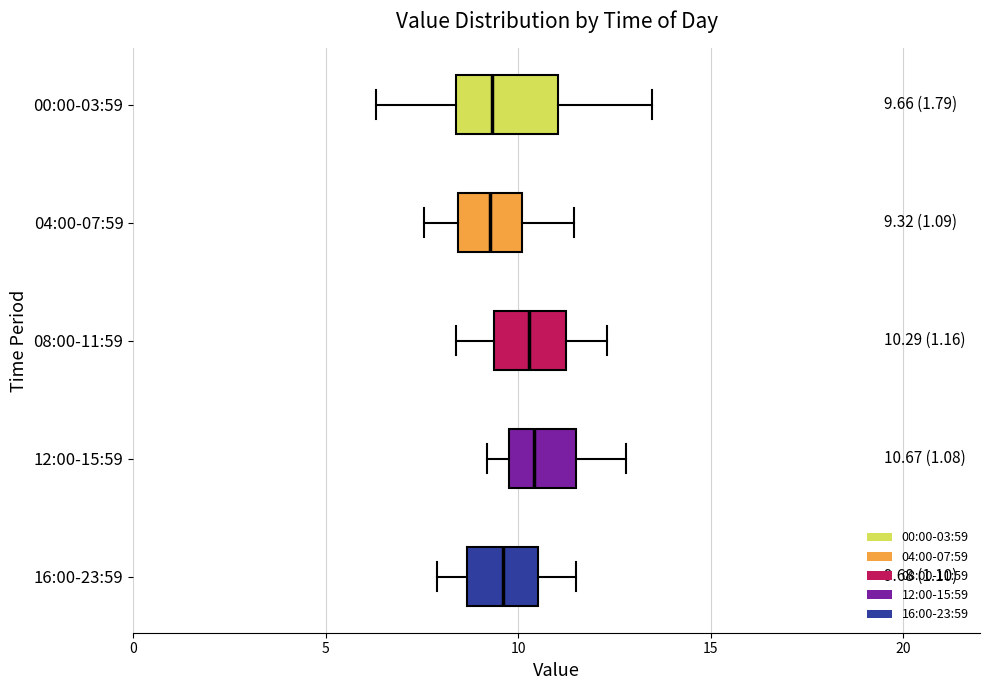

Which box is the widest, from its left edge to its right edge?

00:00-03:59